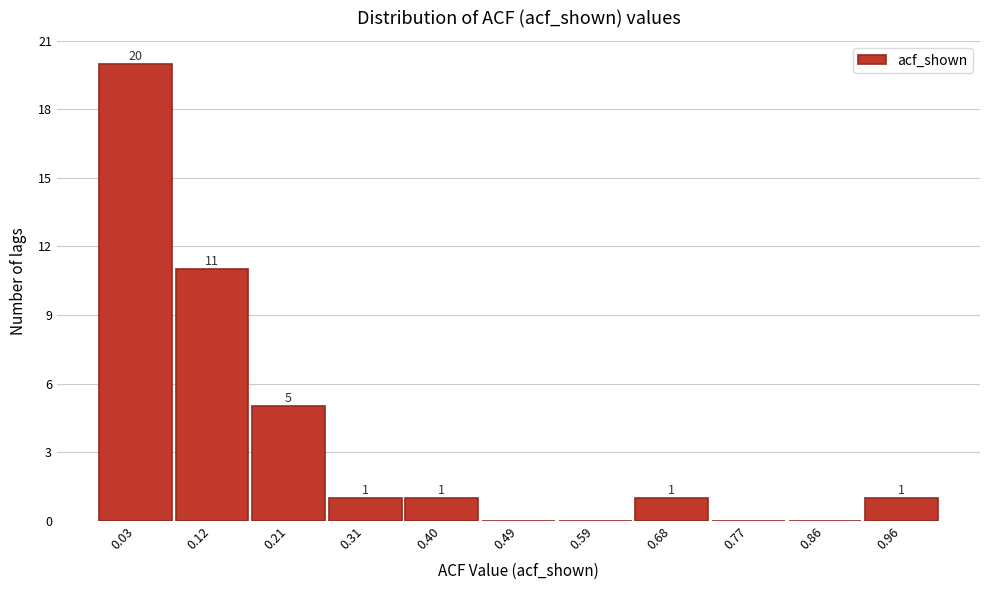

Reading right to left, what are all the values shown in this chart?

0.96=1	0.86=0	0.77=0	0.68=1	0.59=0	0.49=0	0.40=1	0.31=1	0.21=5	0.12=11	0.03=20